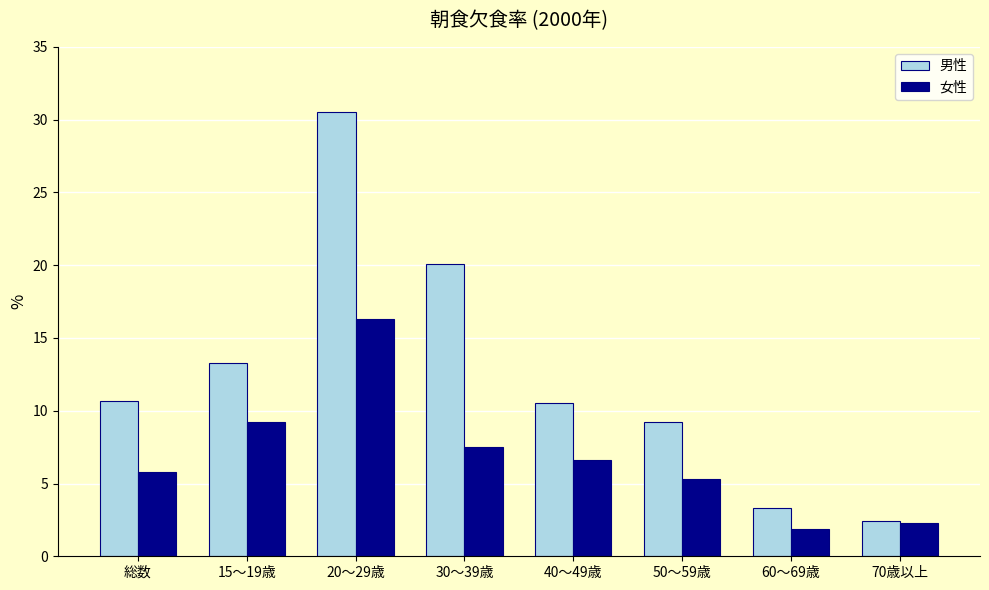

The 女性 series shows 5.8 at 総数. True or false?

True